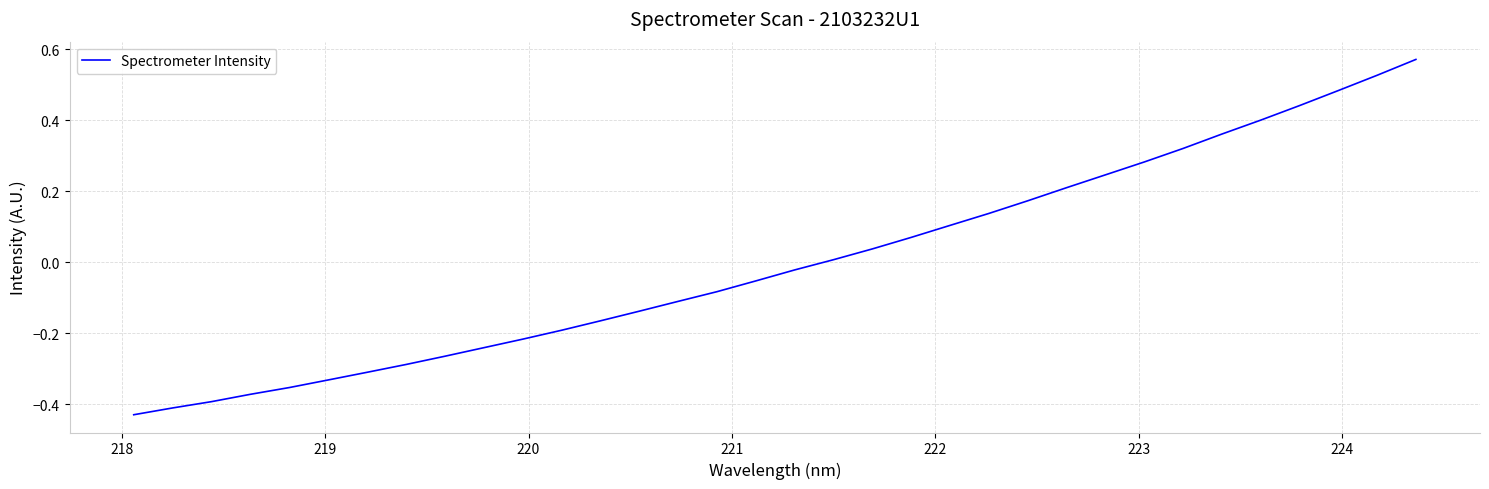

What is the difference between the maximum and minimum values?

1.0